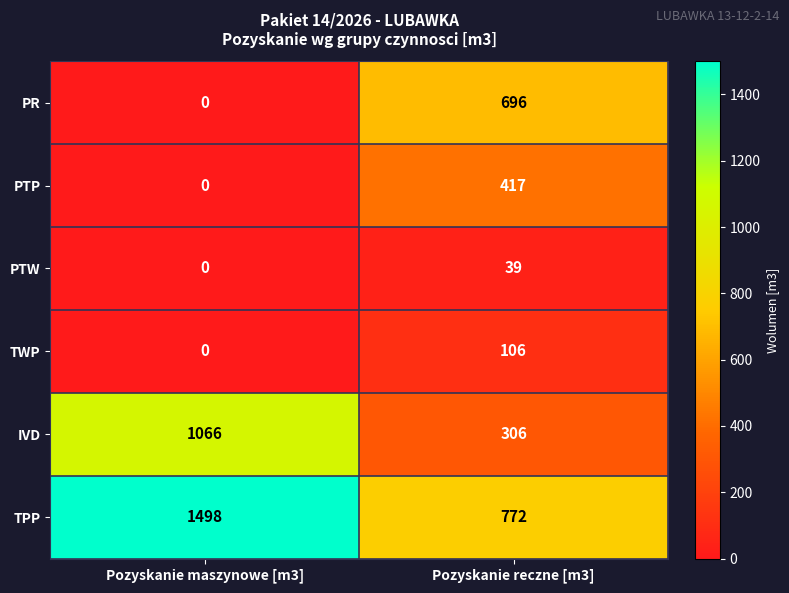

At Pozyskanie reczne [m3], list the series in order from smallest to largest.

PTW, TWP, IVD, PTP, PR, TPP